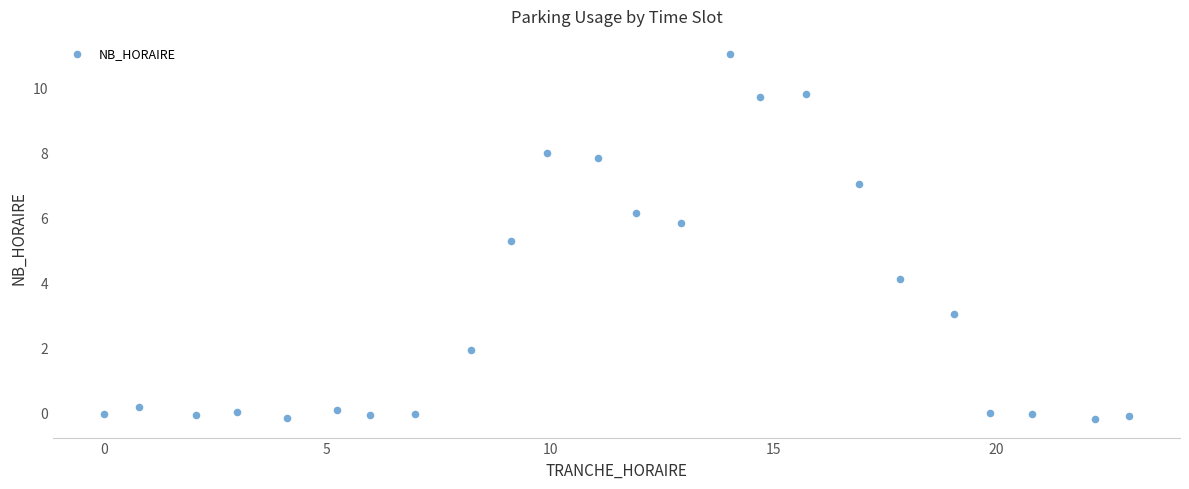

What is the range of Y values (max minus min)?

11.3